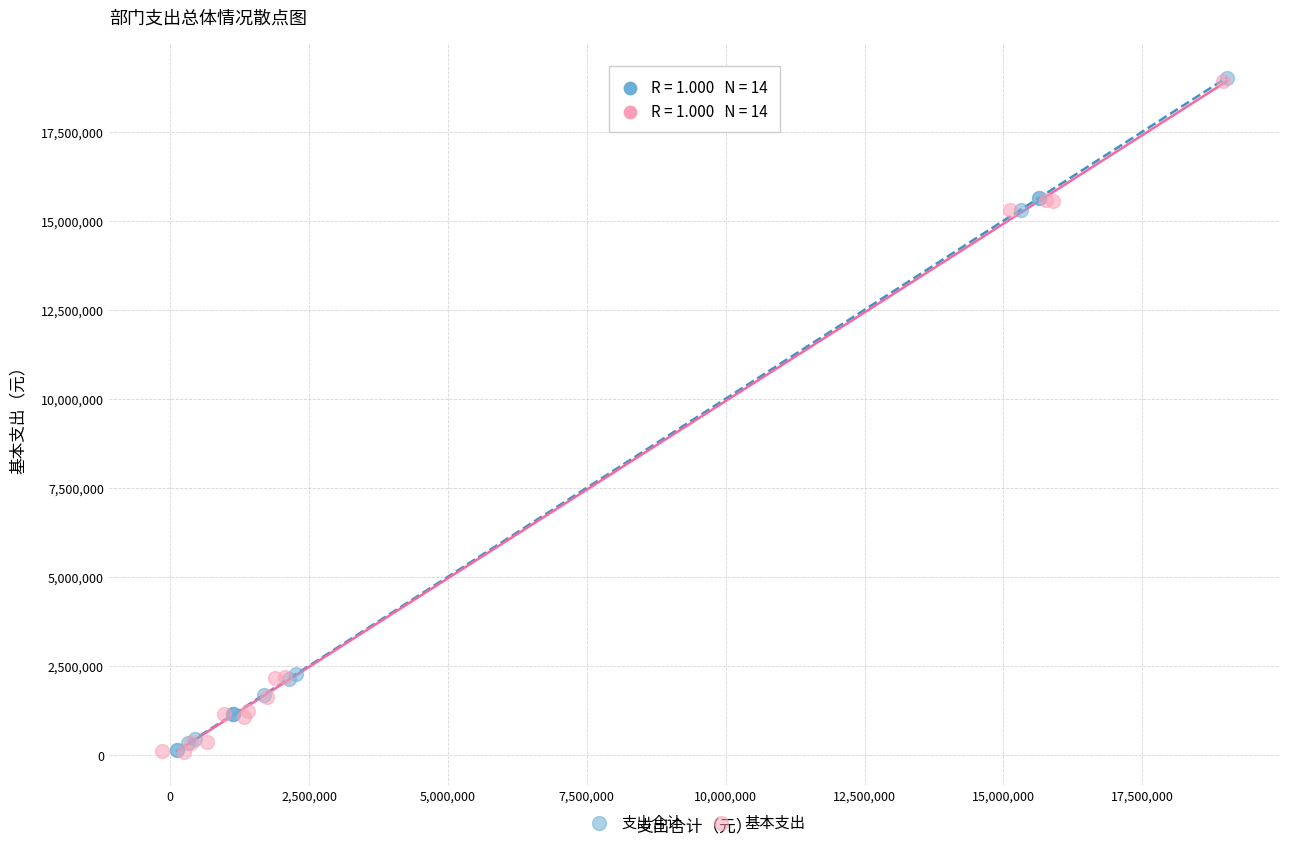

What are all the series names shown in the legend?

支出合计, 基本支出